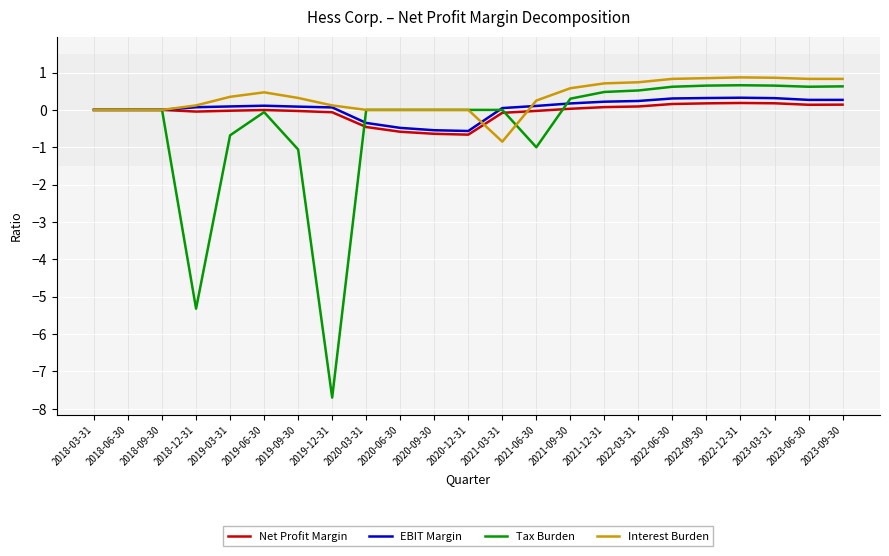

Is the value of Interest Burden at 2020-03-31 greater than the value of EBIT Margin at 2023-09-30?

No